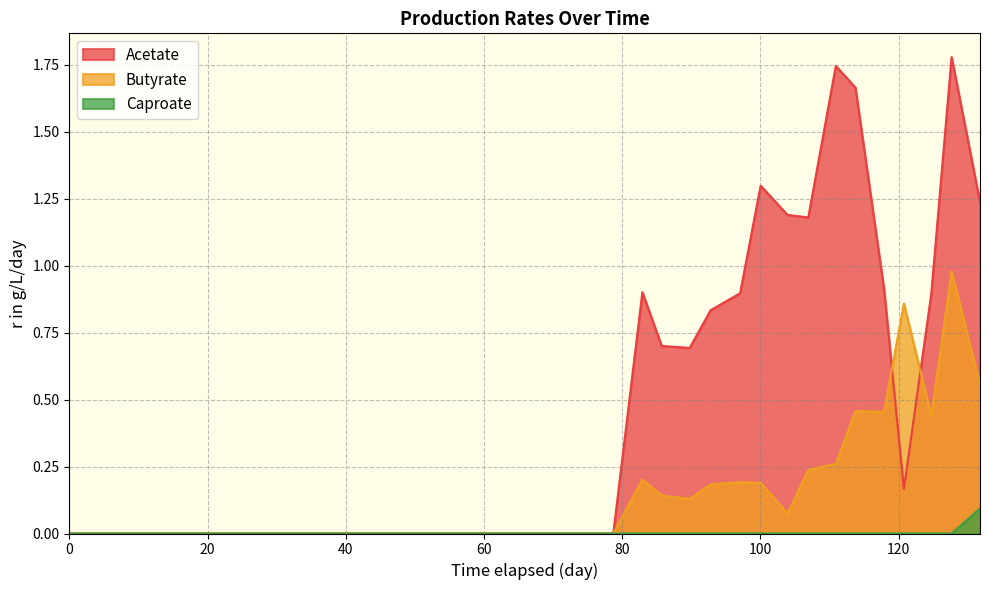

Which series has the largest total across all categories?

Acetate